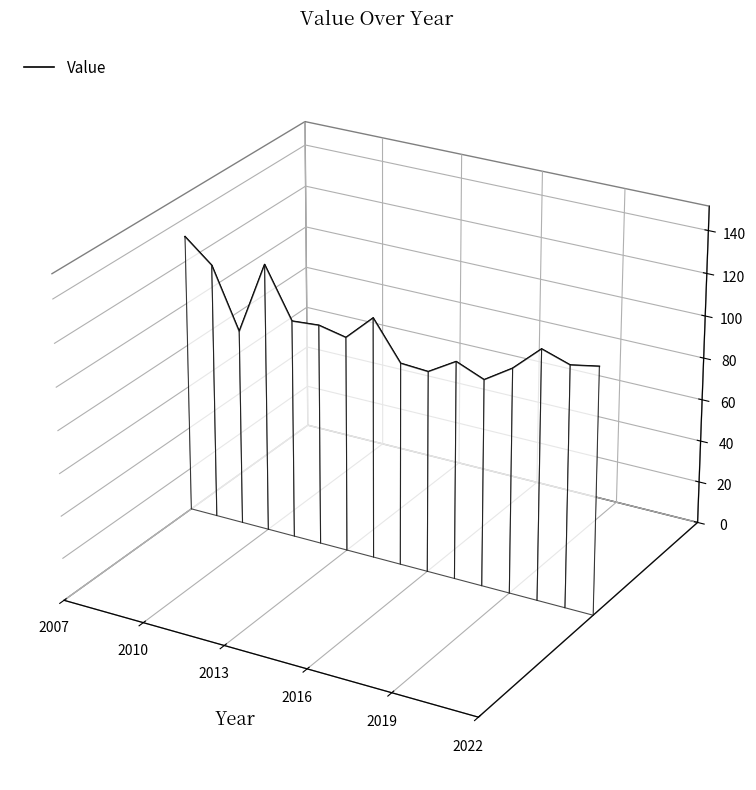

The chart shows a value of 0.0 at 2013. True or false?

False